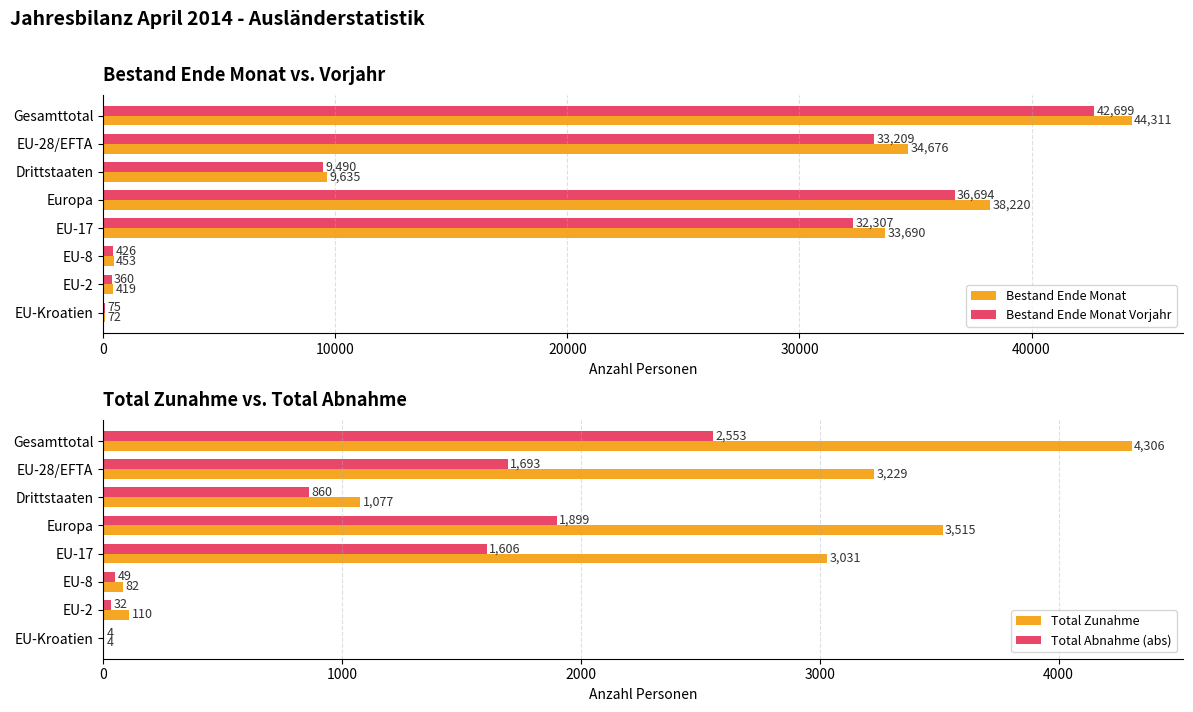

Is the value of Bestand Ende Monat Vorjahr at Gesamttotal greater than the value of Bestand Ende Monat at Europa?

Yes